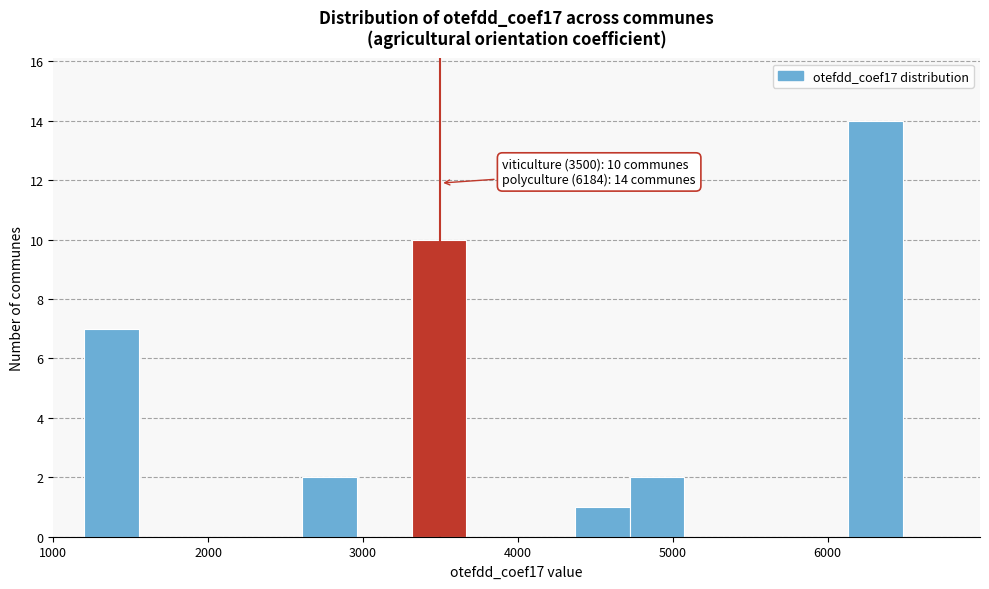

Read against the x-axis, roughly where is the centre of the tallest bar?

6300